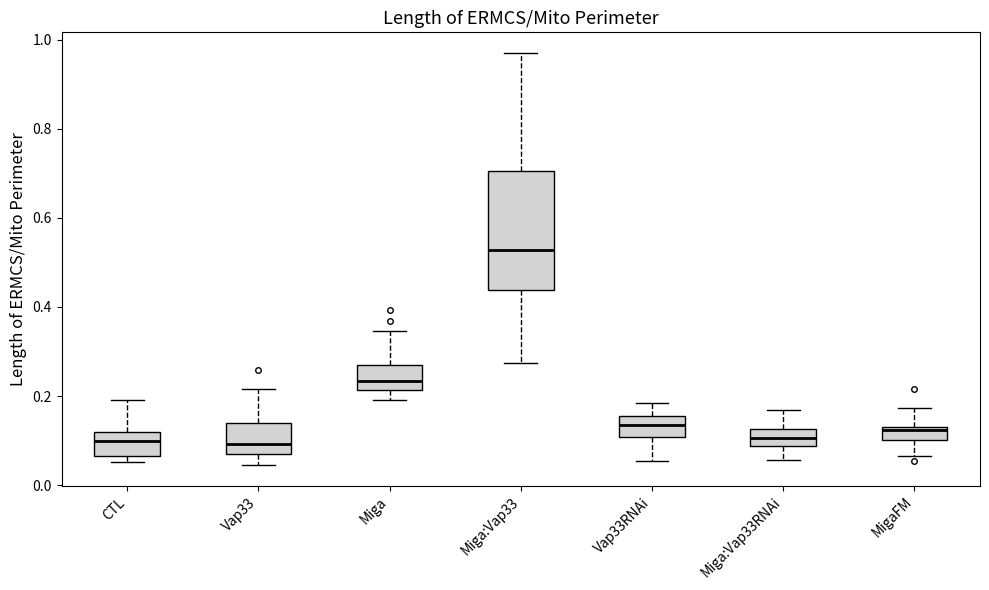

Where does the median line of the box for Miga sit on the y-axis? The values are not printed on the chart, so give them approximately, as read against the axis.

0.24